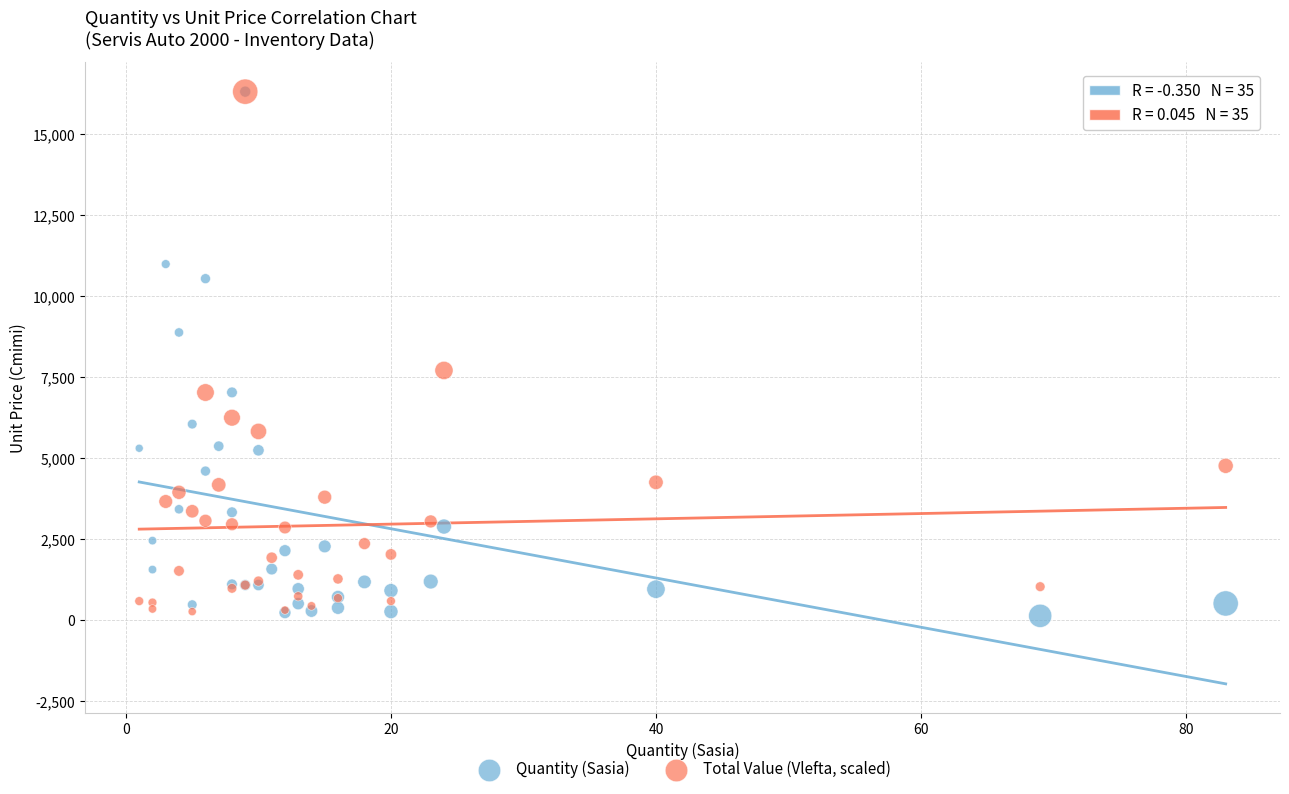

Which series has the largest Y range (max minus min)?

Quantity (Sasia)